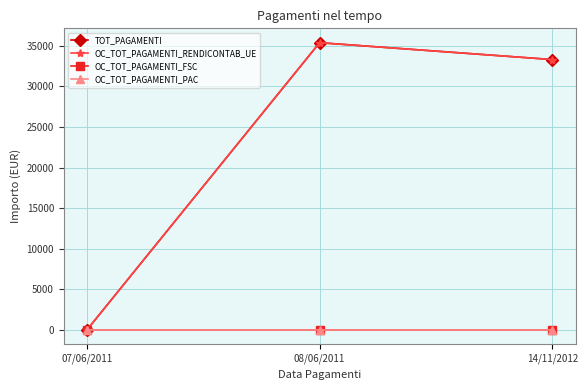

Reading left to right, list all the values displayed in this chart.

TOT_PAGAMENTI: 0.0	35386.0	33307.8
OC_TOT_PAGAMENTI_RENDICONTAB_UE: 0.0	35386.0	33307.8
OC_TOT_PAGAMENTI_FSC: 0.0	0.0	0.0
OC_TOT_PAGAMENTI_PAC: 0.0	0.0	0.0